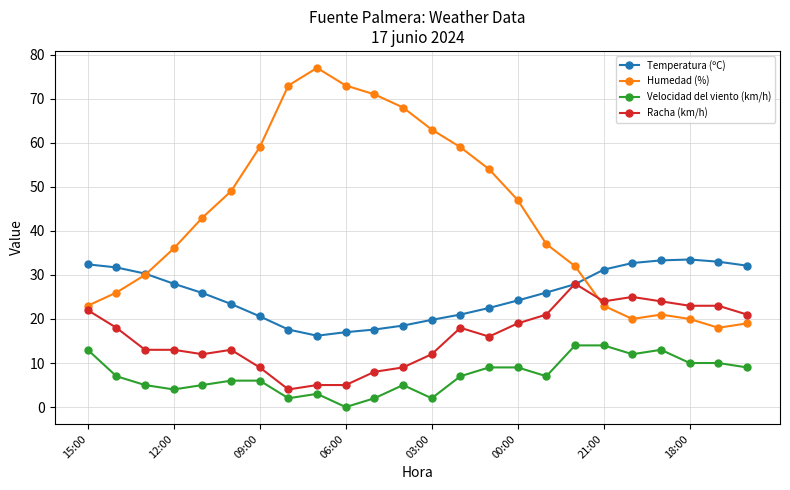

Which series has the largest total across all categories?

Humedad (%)